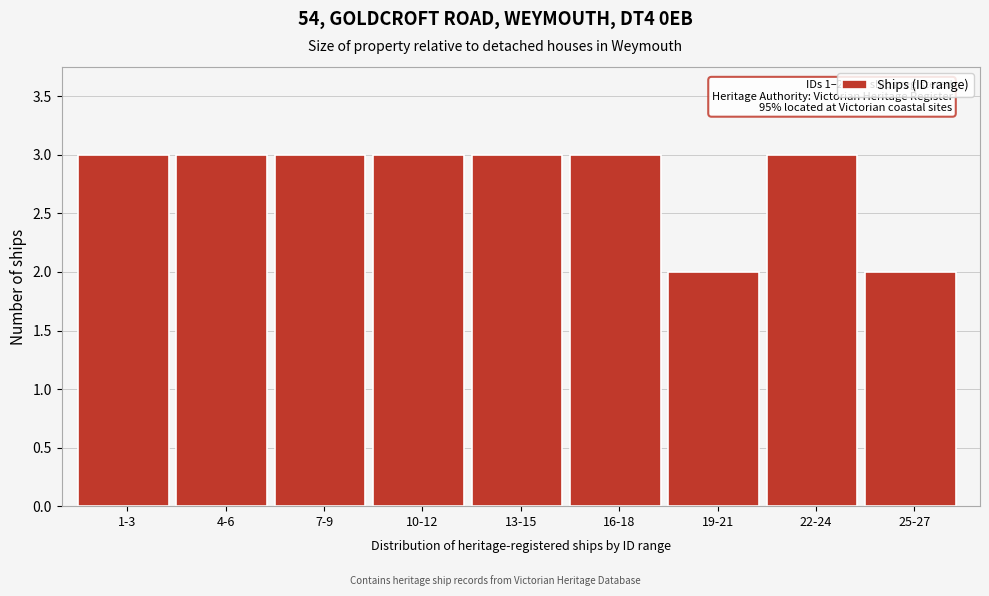

Reading right to left, what are all the values shown in this chart?

25-27=2	22-24=3	19-21=2	16-18=3	13-15=3	10-12=3	7-9=3	4-6=3	1-3=3